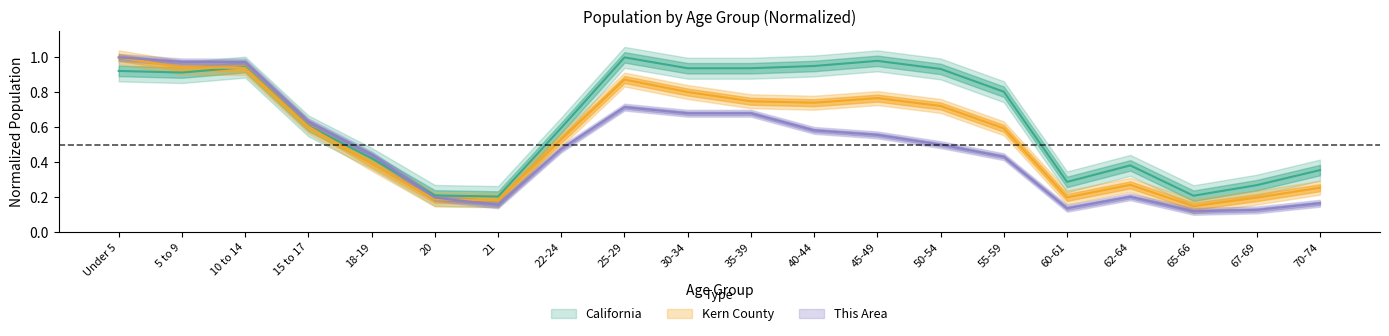

Reading left to right, transcribe all the data shown in this chart.

This Area: 1.0	1.0	1.0	0.6	0.4	0.2	0.2	0.5	0.7	0.7	0.7	0.6	0.6	0.5	0.4	0.1	0.2	0.1	0.1	0.2
Kern County: 1.0	0.9	0.9	0.6	0.4	0.2	0.2	0.5	0.9	0.8	0.7	0.7	0.8	0.7	0.6	0.2	0.3	0.1	0.2	0.3
California: 0.9	0.9	0.9	0.6	0.4	0.2	0.2	0.6	1.0	0.9	0.9	1.0	1.0	0.9	0.8	0.3	0.4	0.2	0.3	0.4